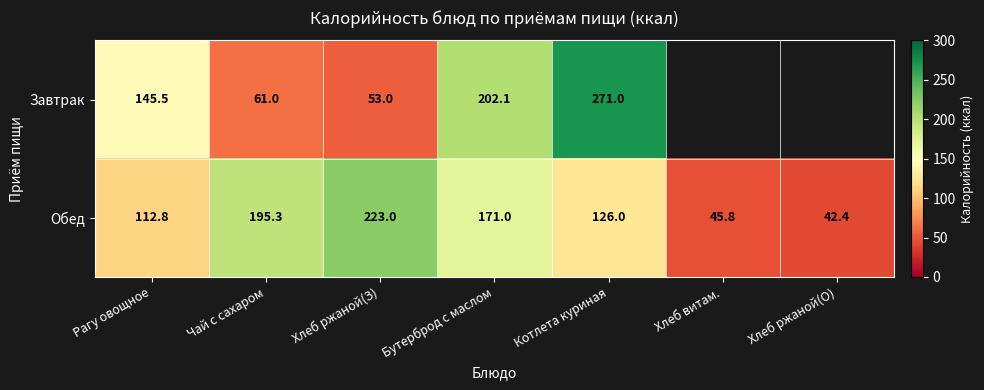

True or false: Завтрак has a value of 13.2 at Хлеб ржаной(З).

False